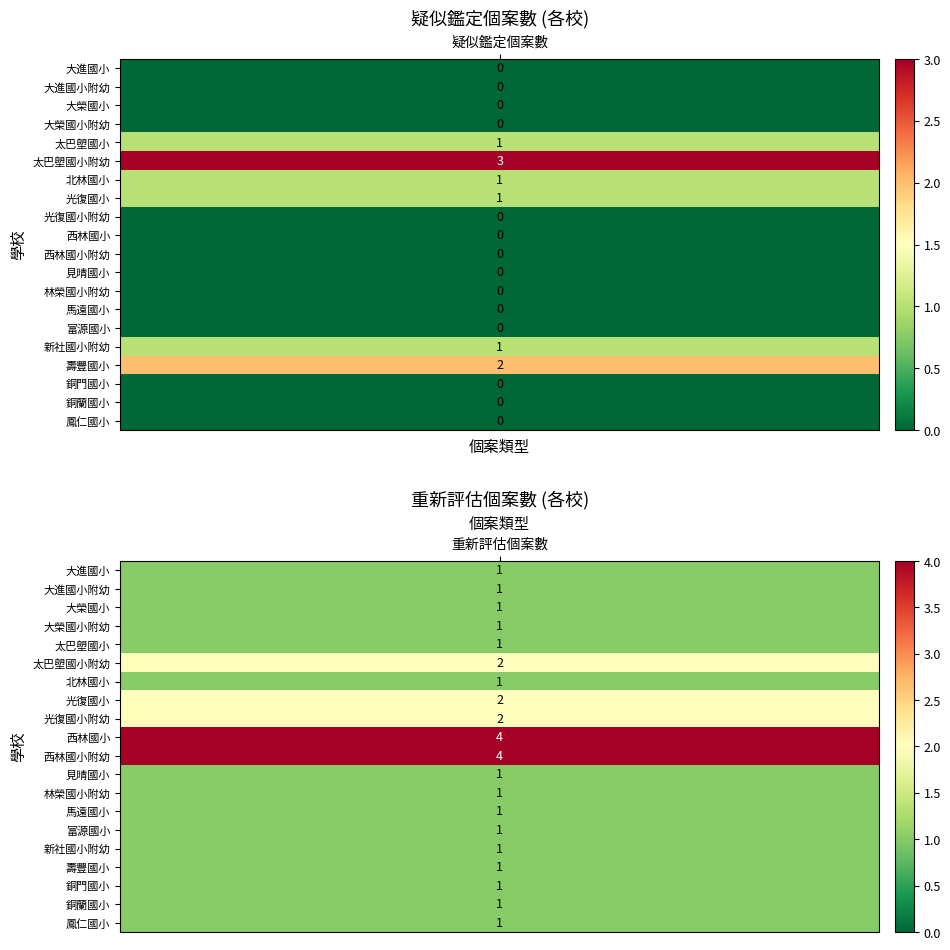

List the series in order of their overall mean, highest first.

重新評估個案數, 疑似鑑定個案數